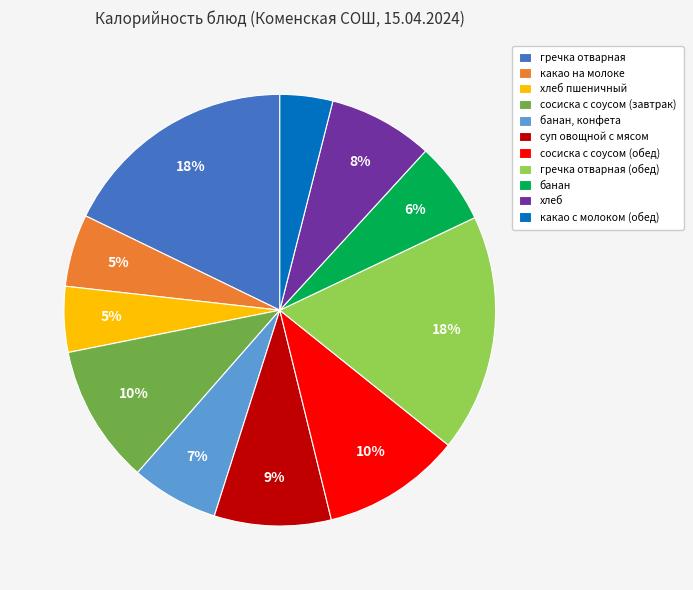

What is the smallest slice in the pie chart?

какао с молоком (обед)